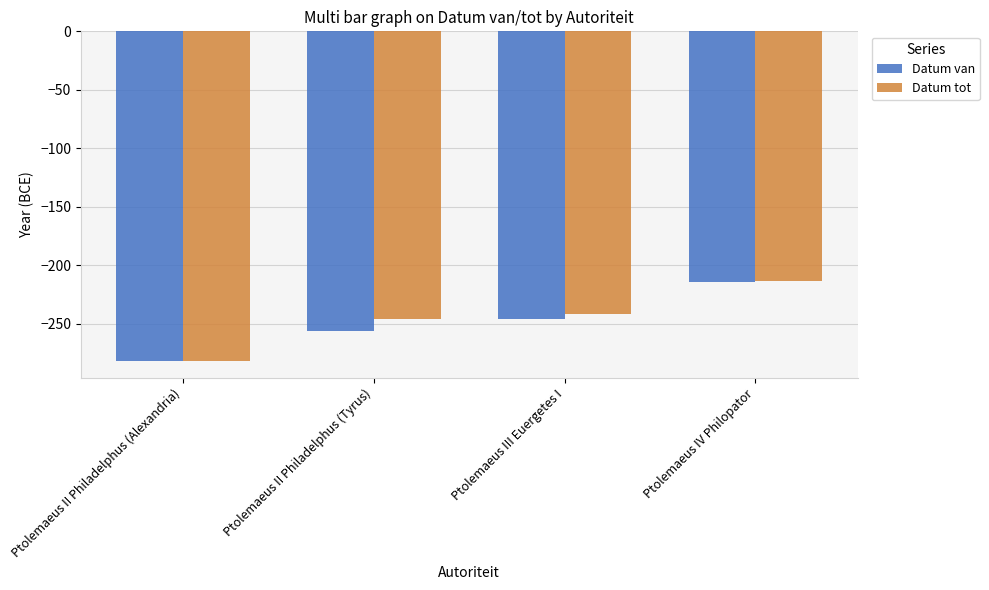

Which series has the largest range (max minus min)?

Datum tot